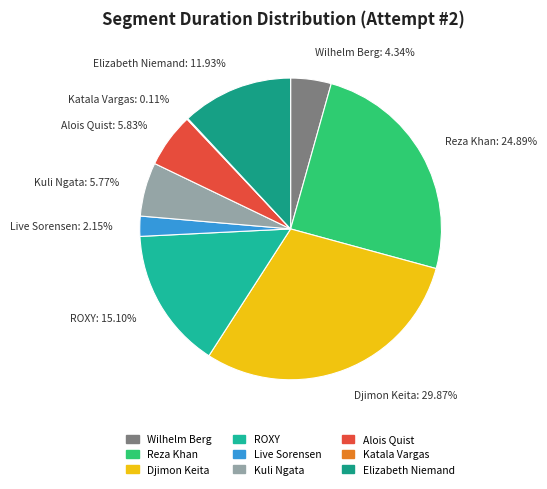

To the nearest percent, what is the combined percentage of Alois Quist and Reza Khan?

31%